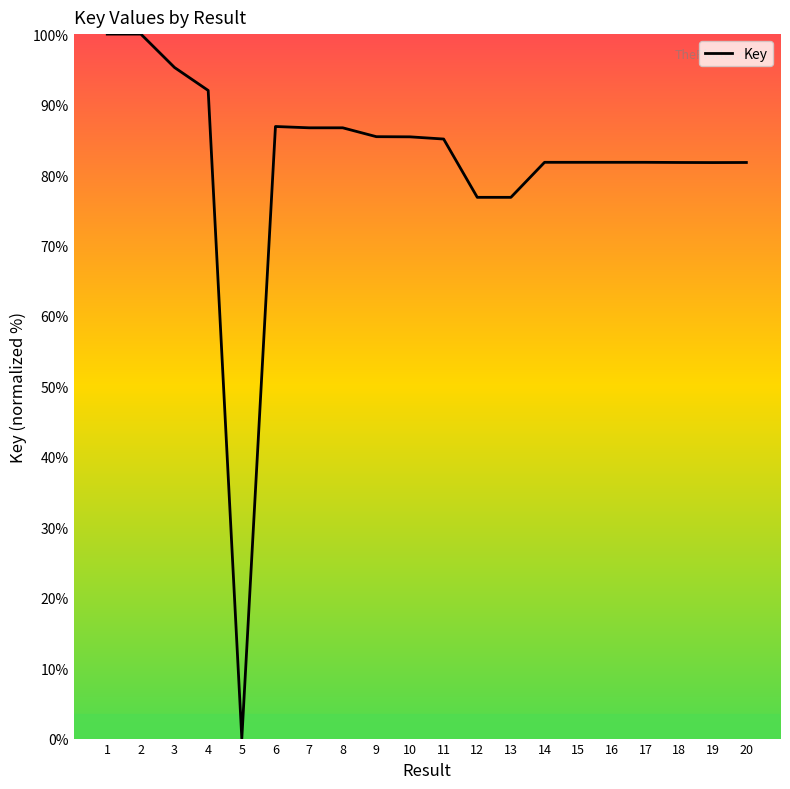

How many values are above zero?

19